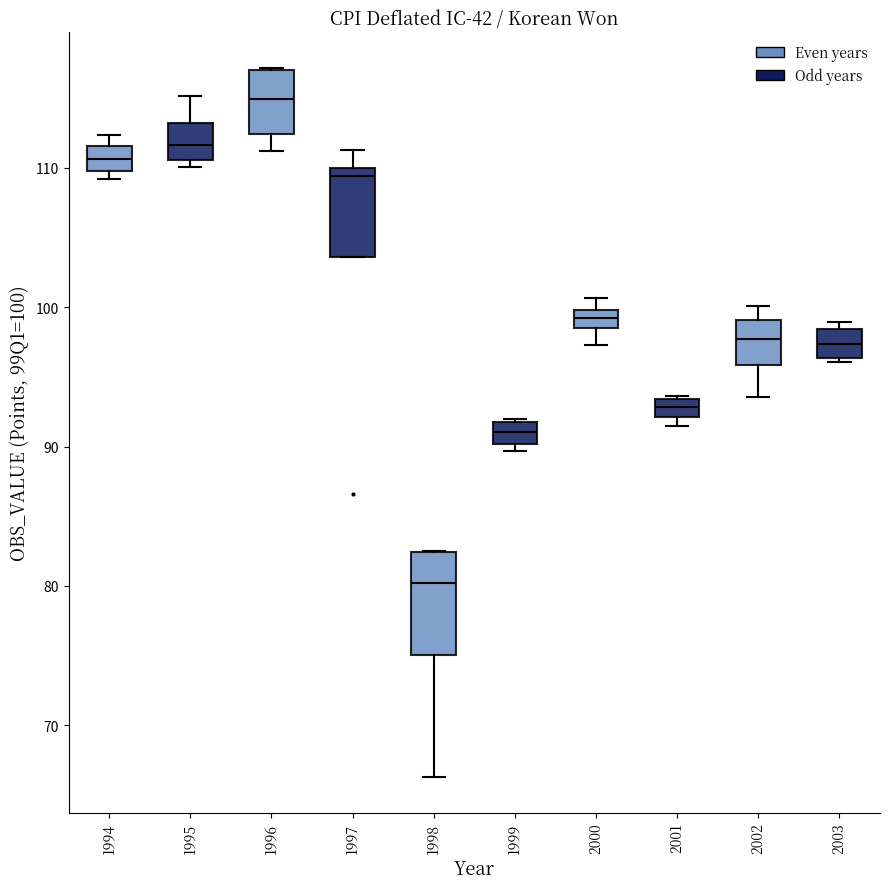

Comparing the boxes themselves (not the whiskers), which one is the tallest?

1998